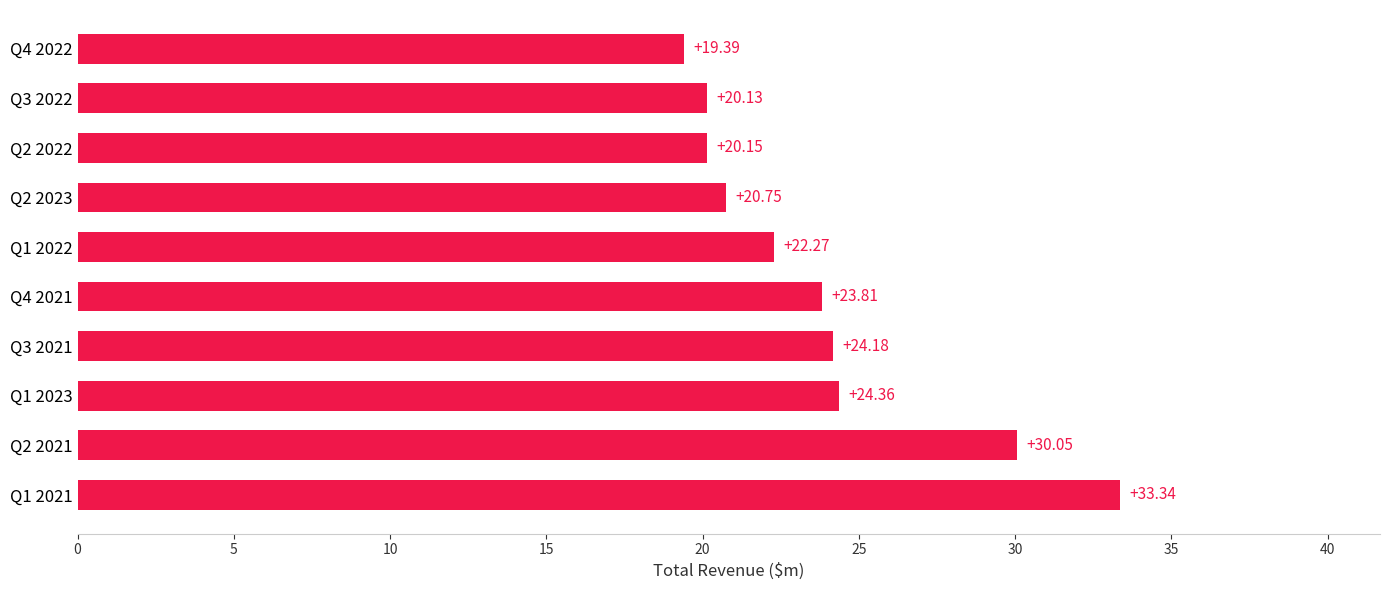

Where is the data nearest to the value 26?

Q1 2023